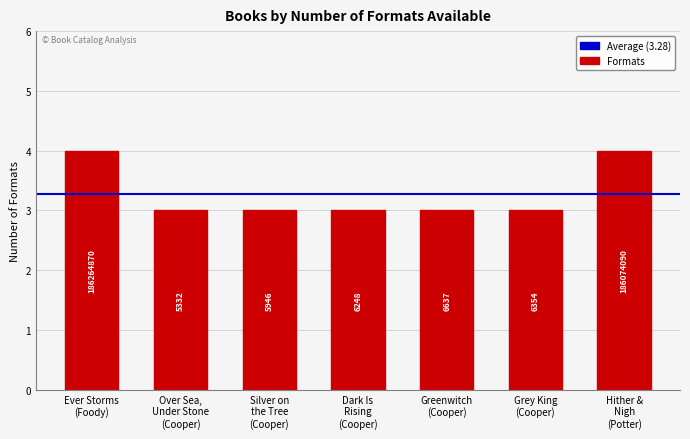

What is the change in value from Silver on
the Tree
(Cooper) to Hither &
Nigh
(Potter)?

+1